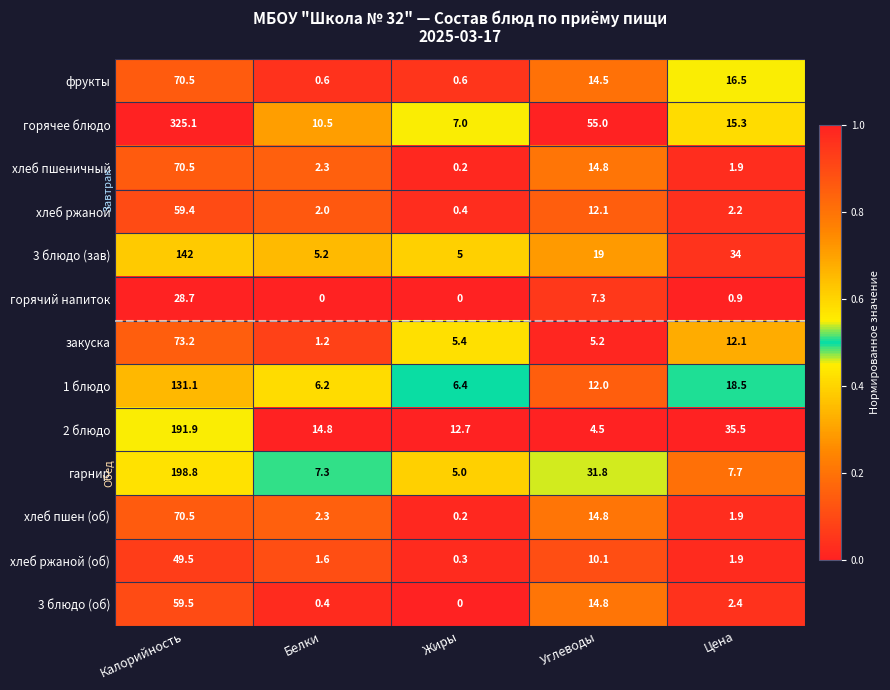

Which category has the lowest value in the закуска series?

Белки